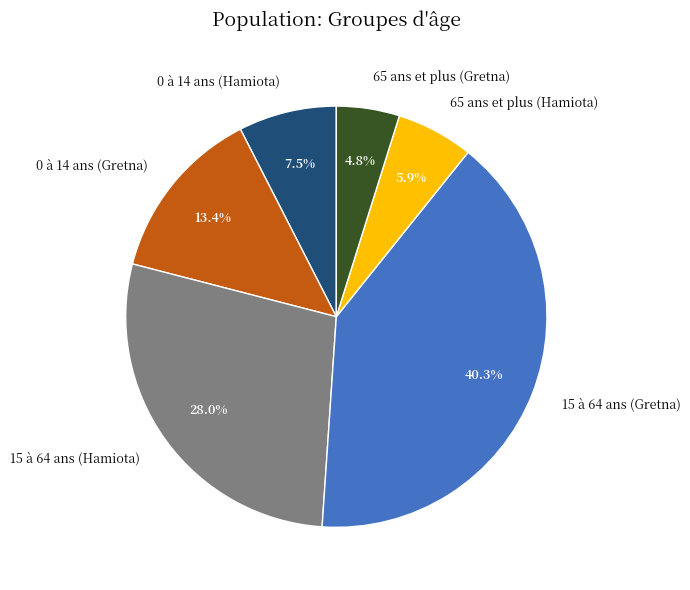

To the nearest percent, what is the average slice percentage?

17%